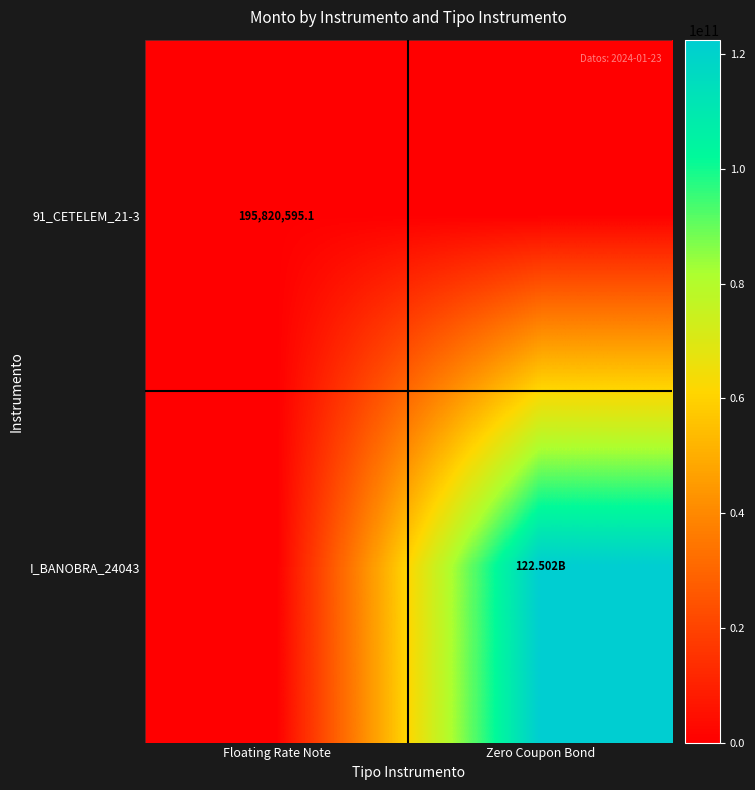

Is the value of I_BANOBRA_24043 at Floating Rate Note greater than the value of 91_CETELEM_21-3 at Zero Coupon Bond?

No